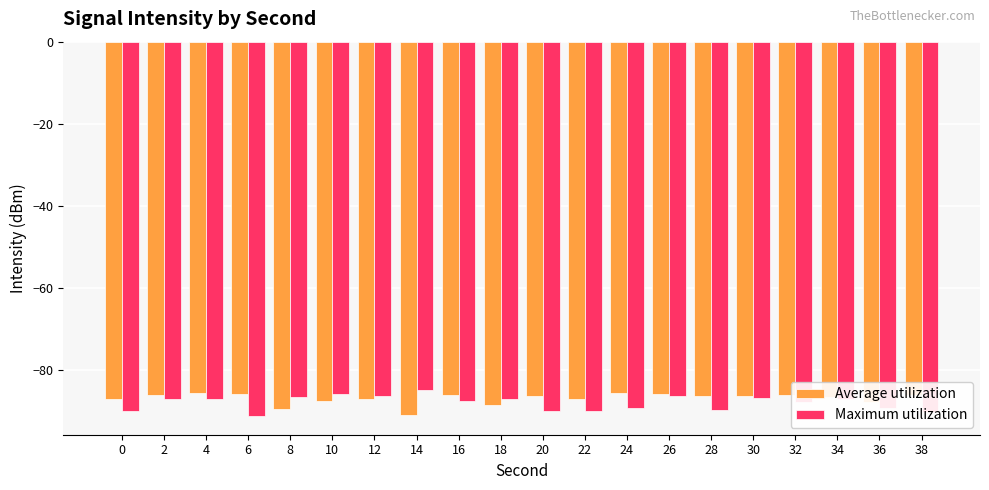

True or false: Average utilization has a value of -86.7 at 34.

True